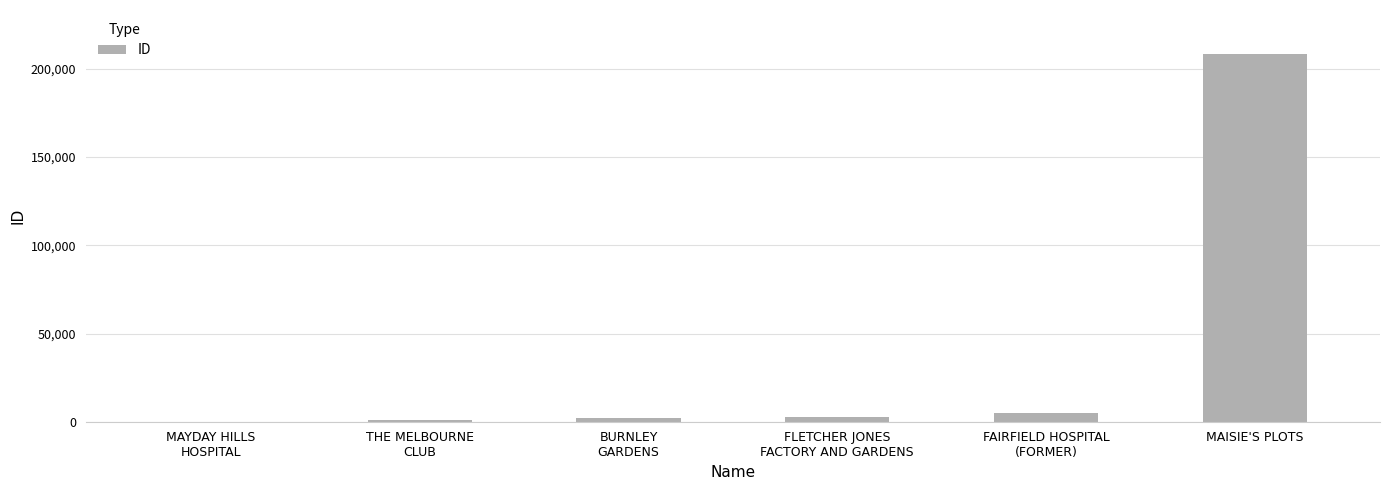

How many distinct data groups are displayed?

1